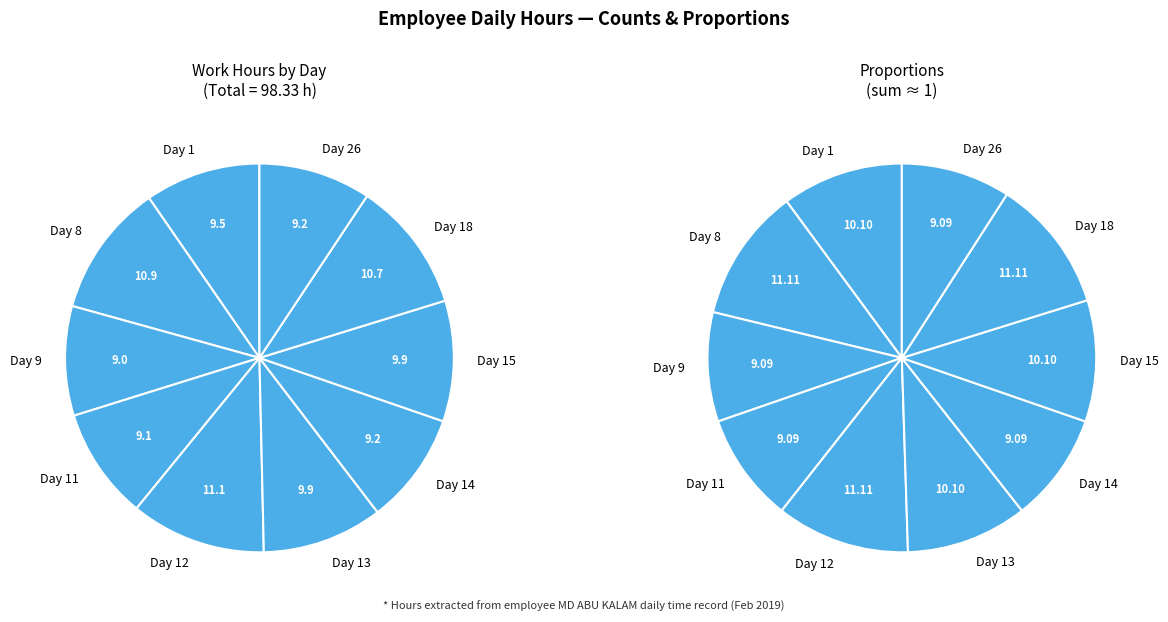

Which has a higher value, Day 1 or Day 12?

Day 12